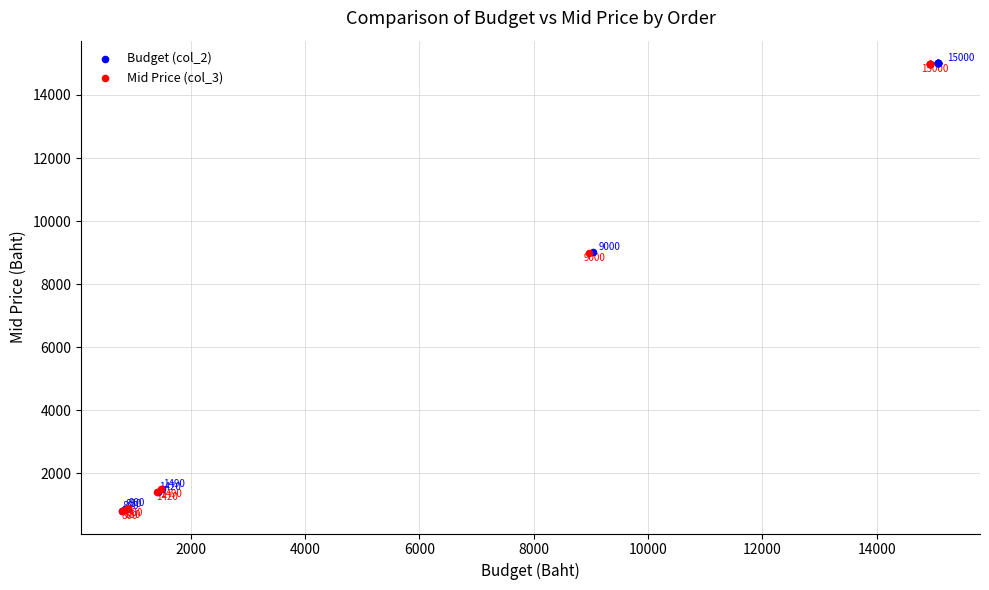

Which series has the widest spread of Y values?

Budget (col_2)